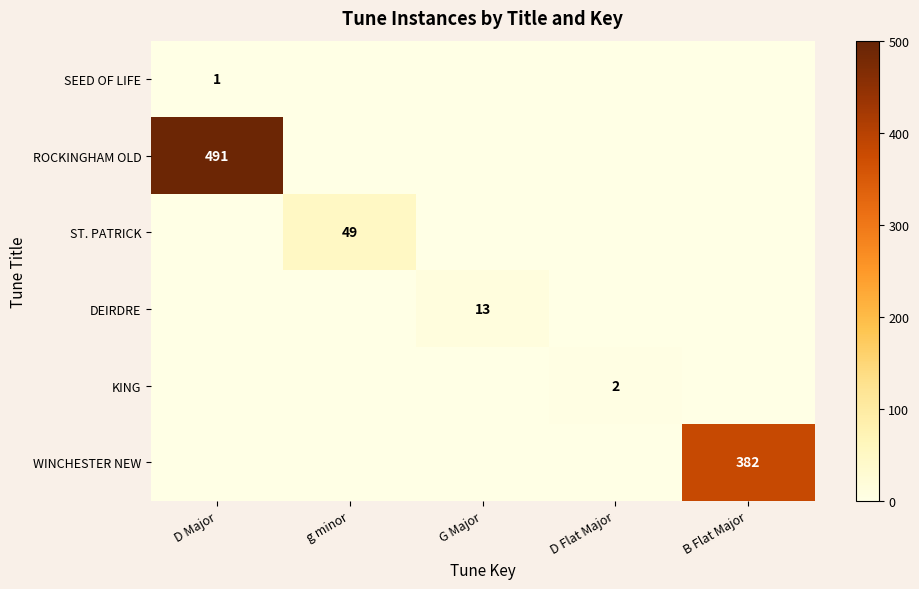

The value of KING at D Flat Major is 2. True or false?

True